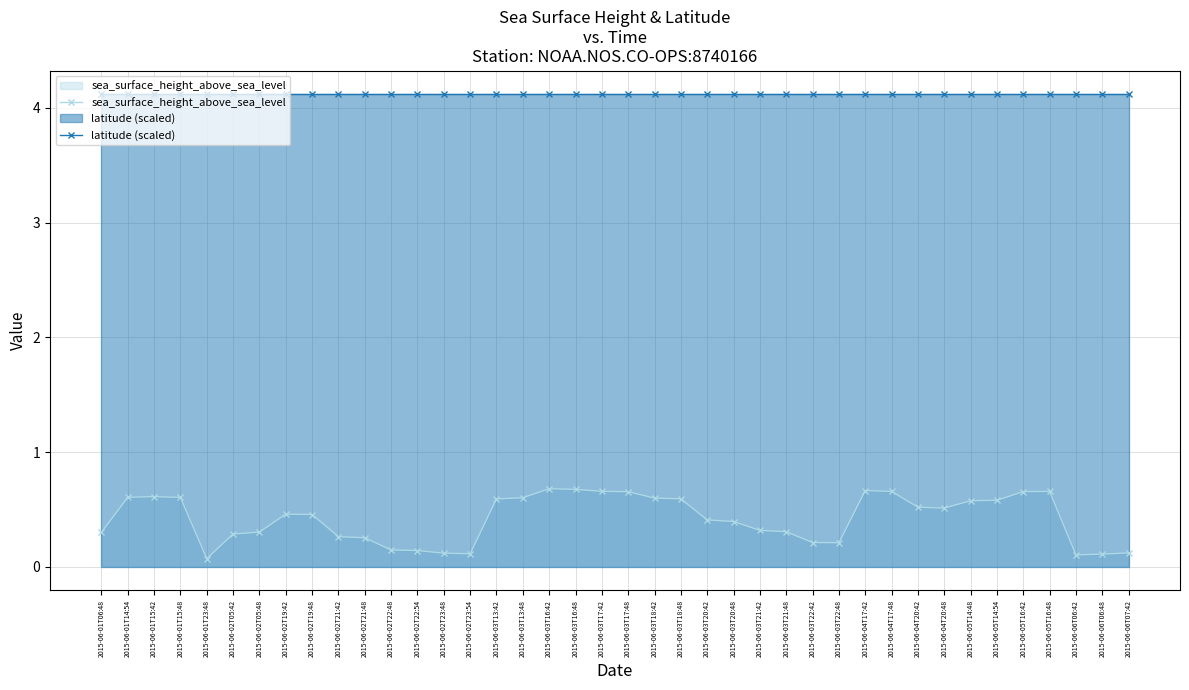

How many interior local peaks does the sea_surface_height_above_sea_level series have?

5